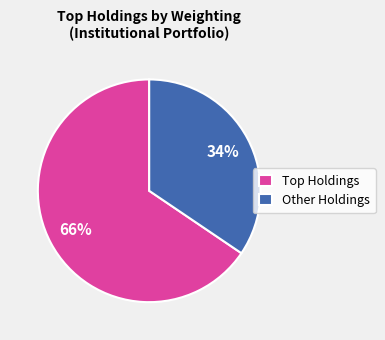

What is the majority slice?

Top Holdings